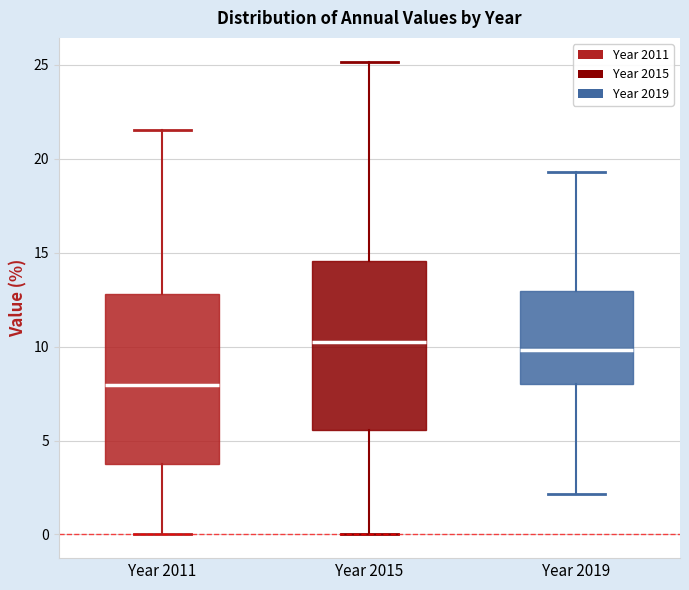

Reading left to right, read every box against the y-axis: the position of its median line, the range the box covers, and the ends of its whiskers. The values are not printed on the chart, so give them approximately, as read against the axis.

Year 2011: median 8.0, box 4.0 to 13.0, whiskers 0.0 to 21.5
Year 2015: median 10.0, box 5.5 to 14.5, whiskers 0.0 to 25.0
Year 2019: median 10.0, box 8.0 to 13.0, whiskers 2.0 to 19.5